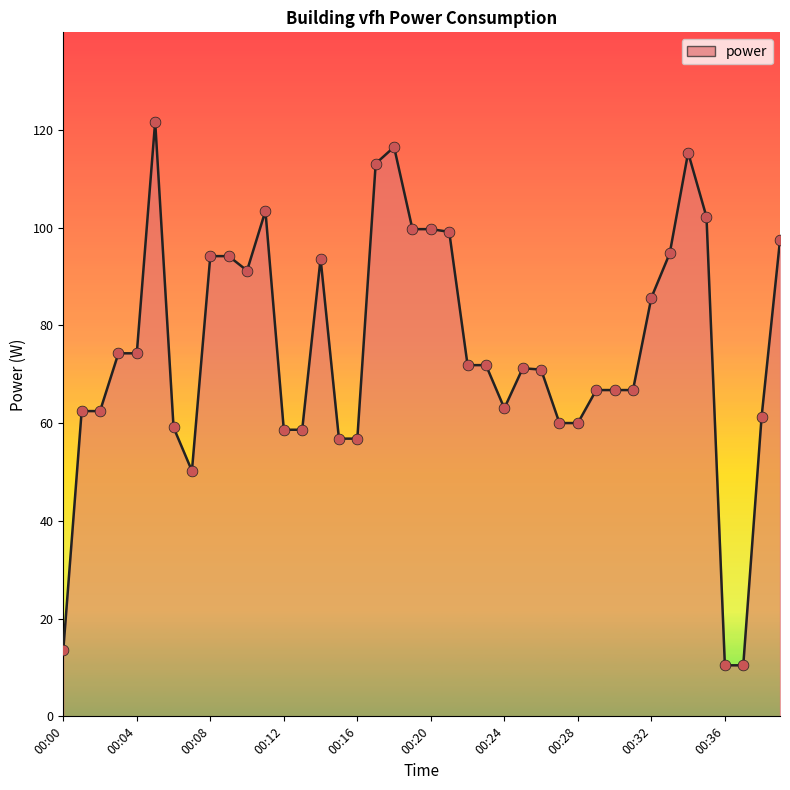

What is the minimum value shown in the chart?

10.4